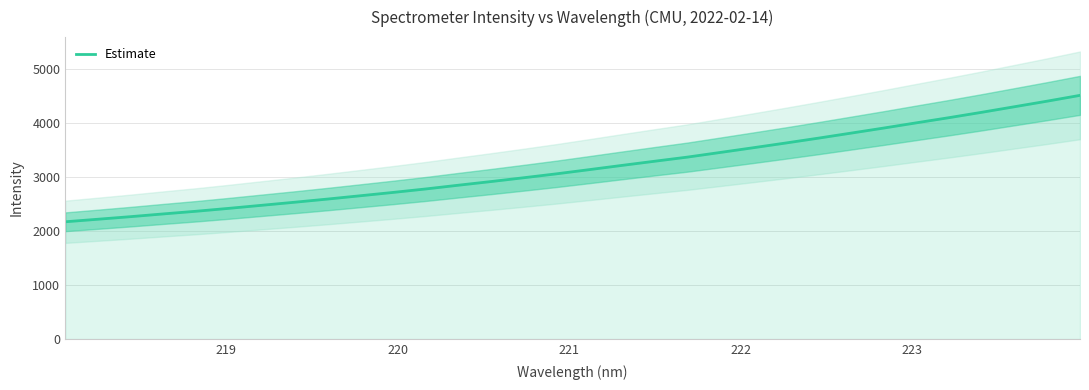

Count the number of values greater than 3142.

16